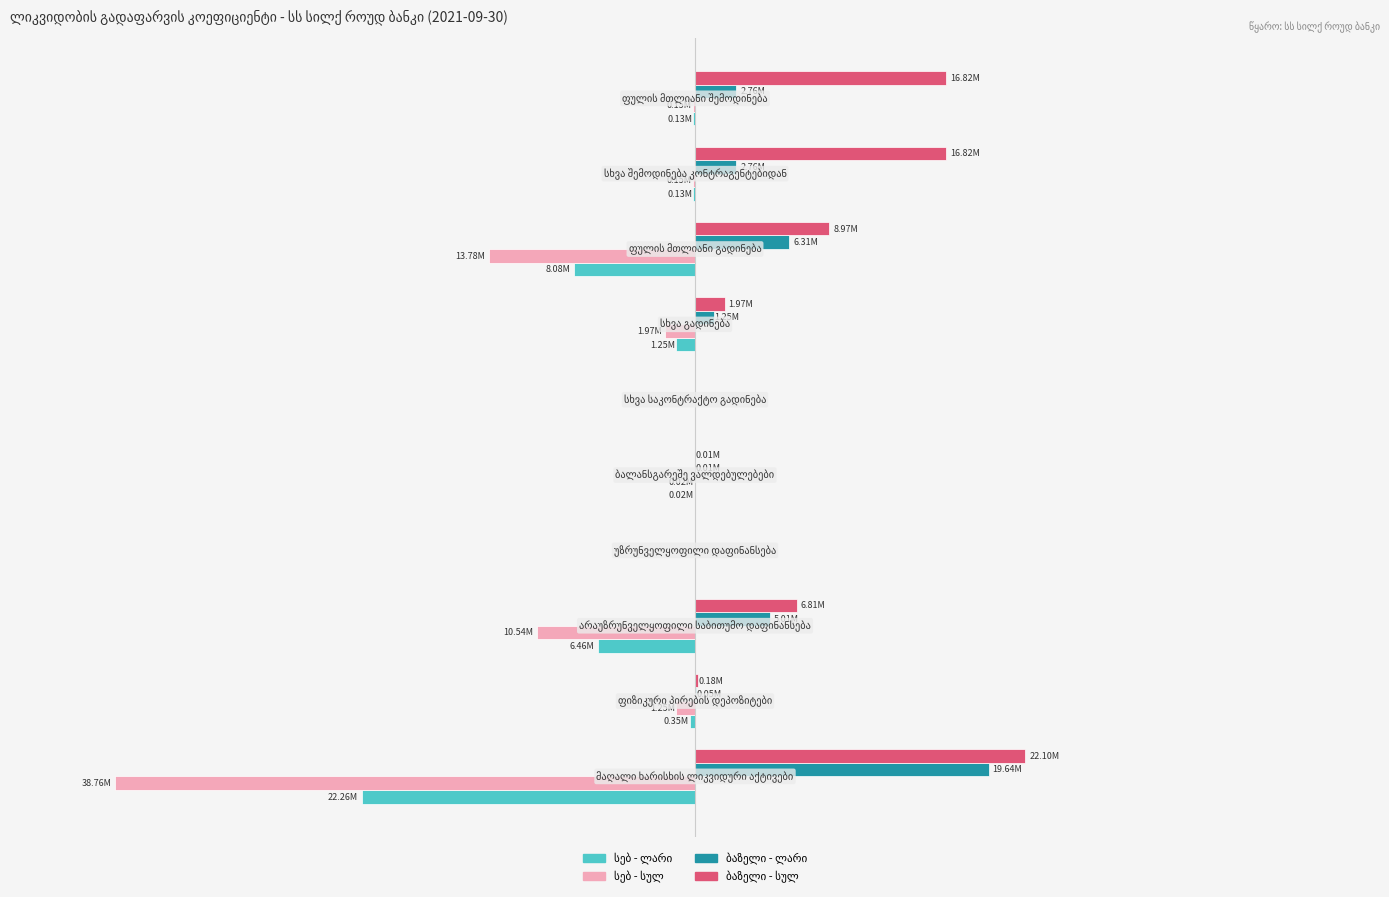

How many positive values does the ბაზელი - სულ series have?

8